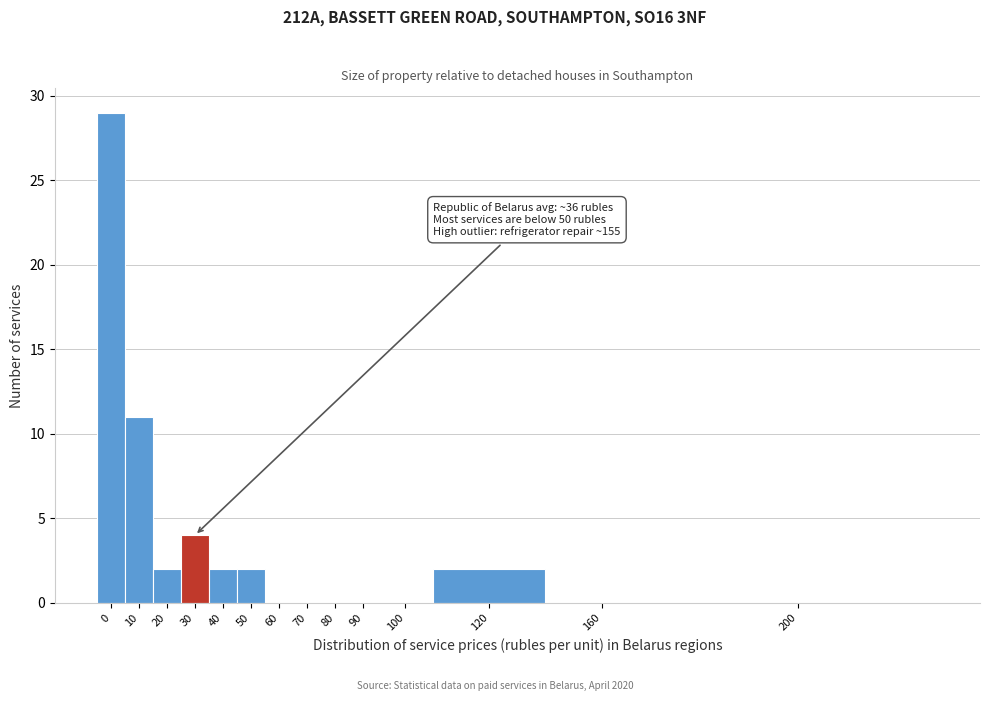

Reading left to right, transcribe all the data shown in this chart.

0=29	10=11	20=2	30=4	40=2	50=2	60=0	70=0	80=0	90=0	100=0	120=2	160=0	200=0